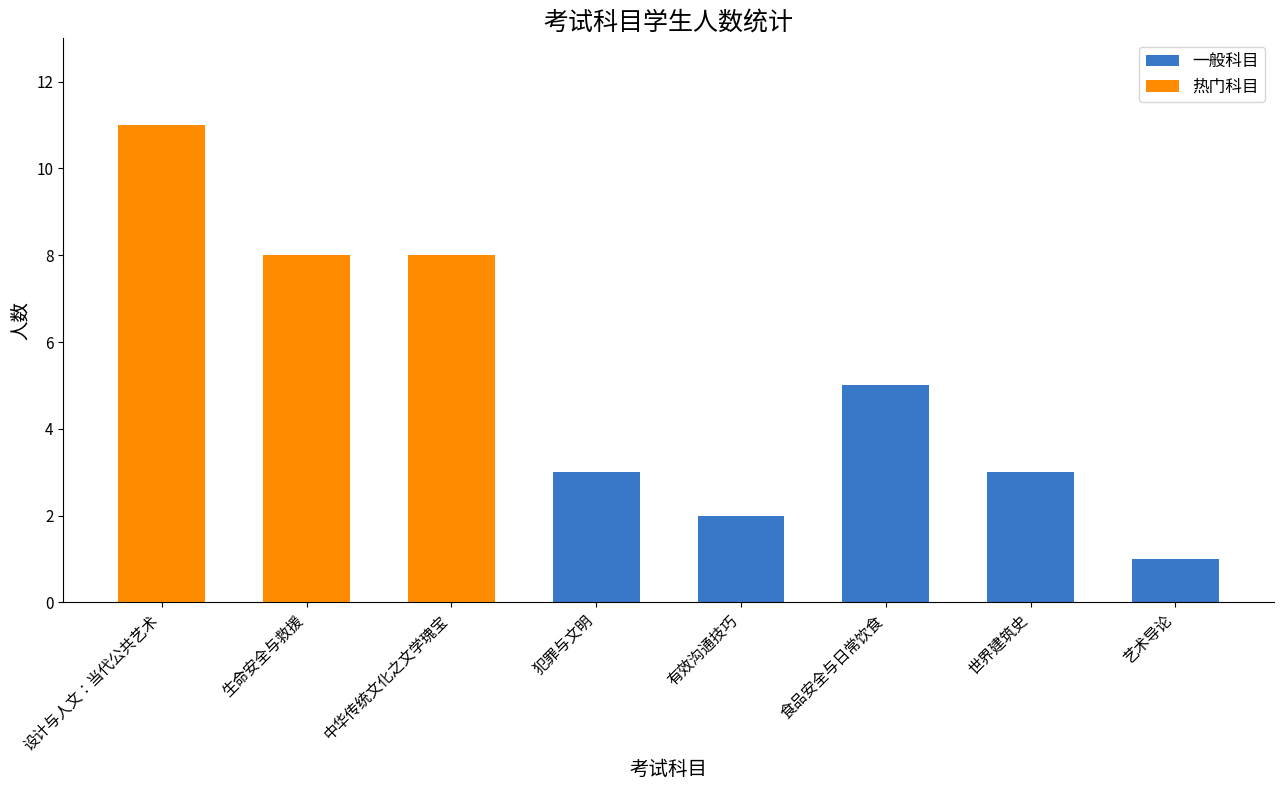

What is the total value across all series at 犯罪与文明?

3